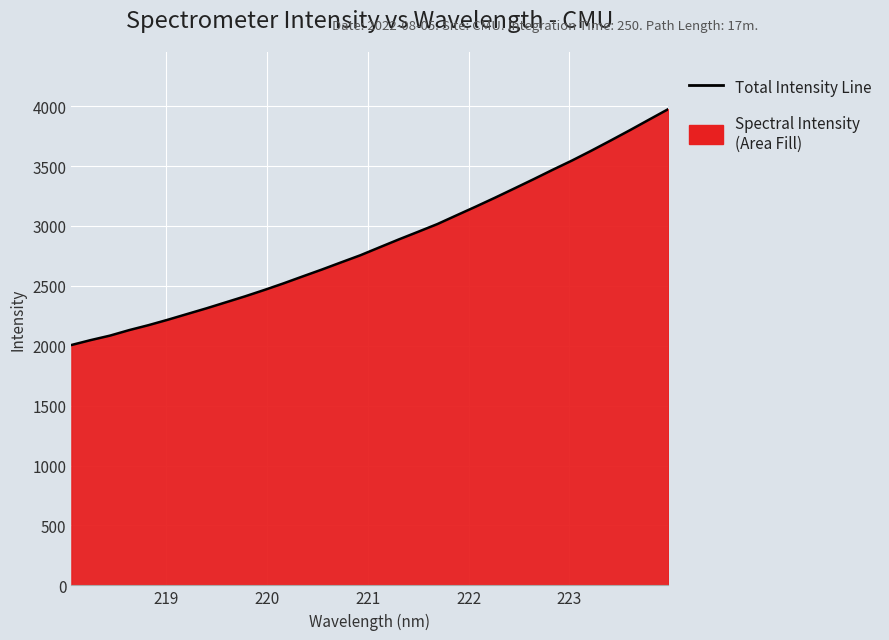

What is the difference between the maximum and minimum values?

1968.8